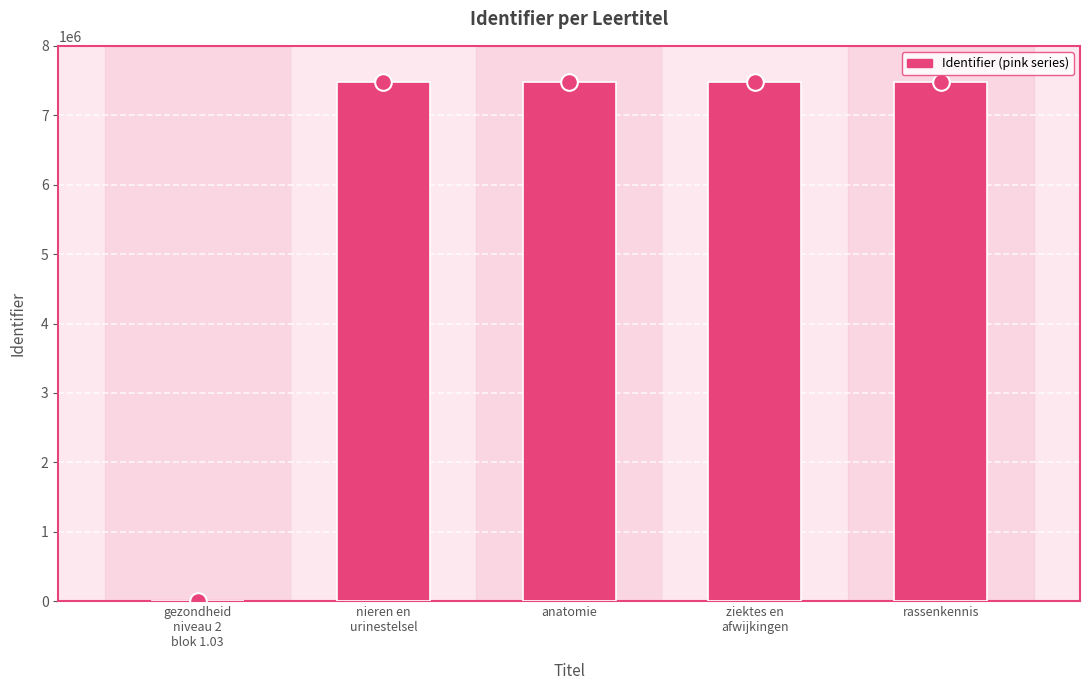

Is it true that the value at ziektes en
afwijkingen is 4724593?

False